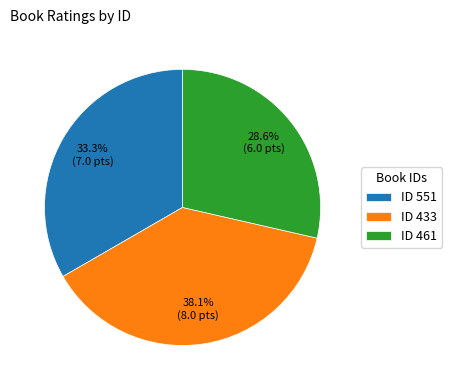

How much of the chart is everything except ID 551?

66.7%